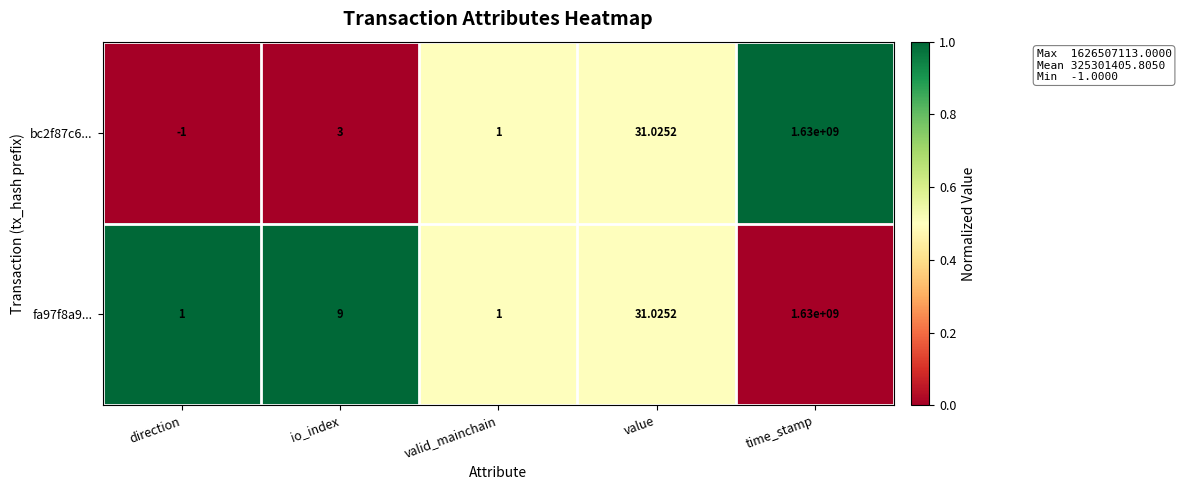

What is the difference between the highest and lowest values at direction?

2.0